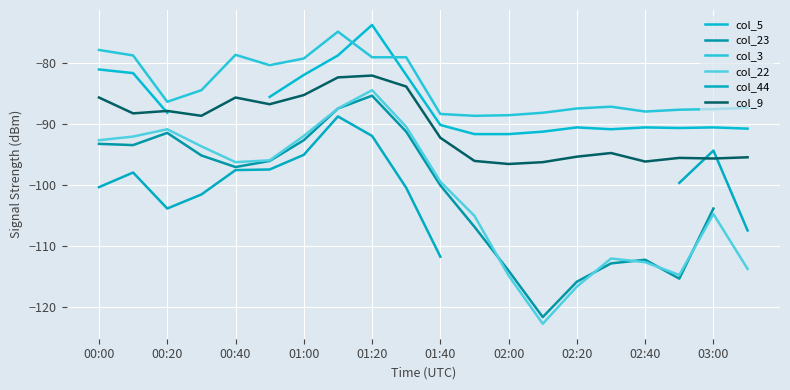

Is it true that col_22 equals -25.5 at 03:00?

False